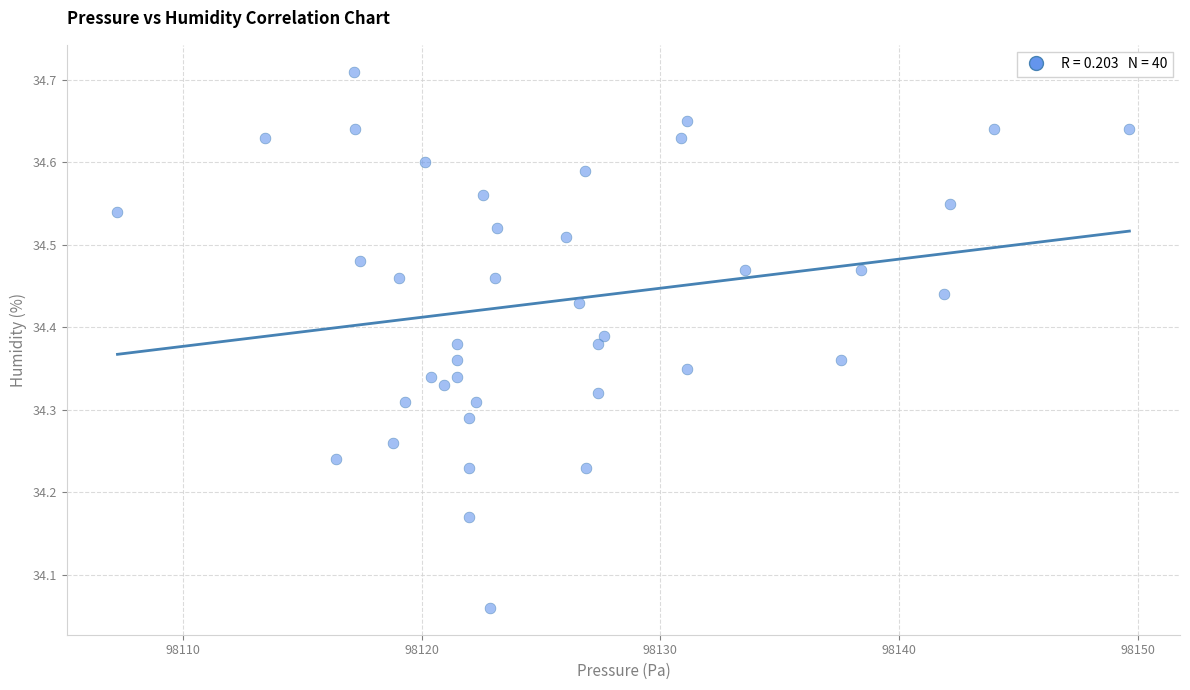

What is the range of X values (max minus min)?

42.4